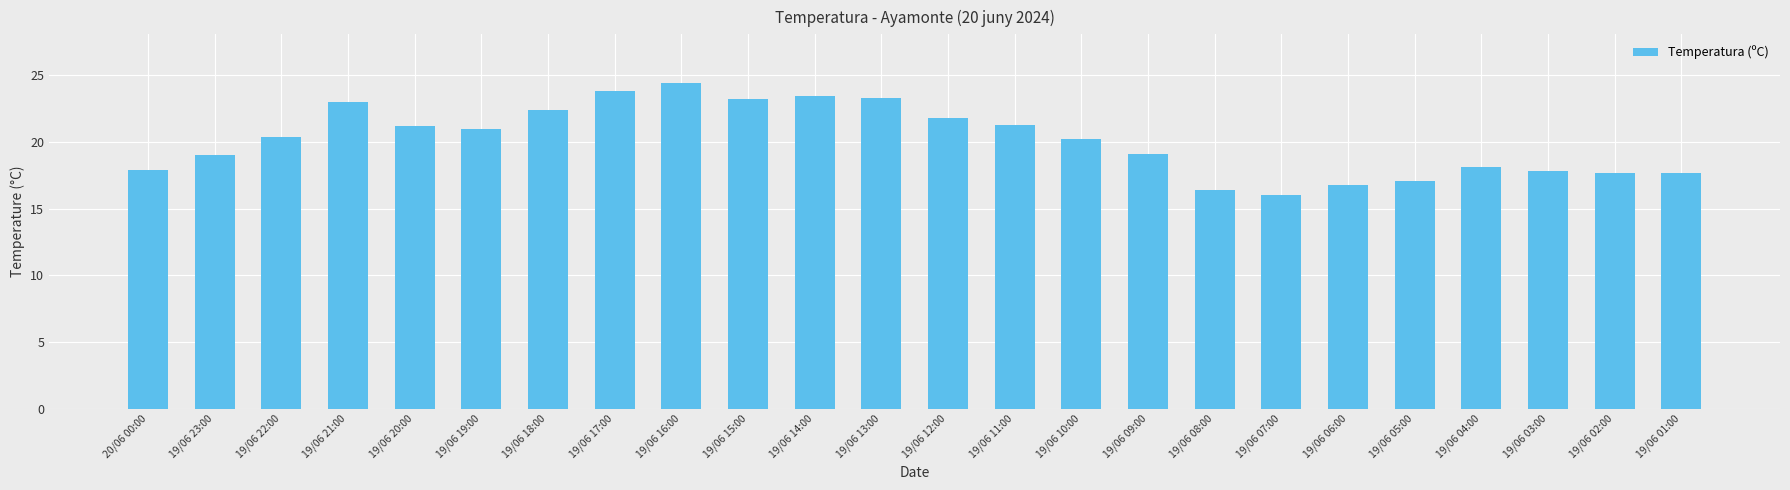

What is the value of the 7th bar from the left?

22.4